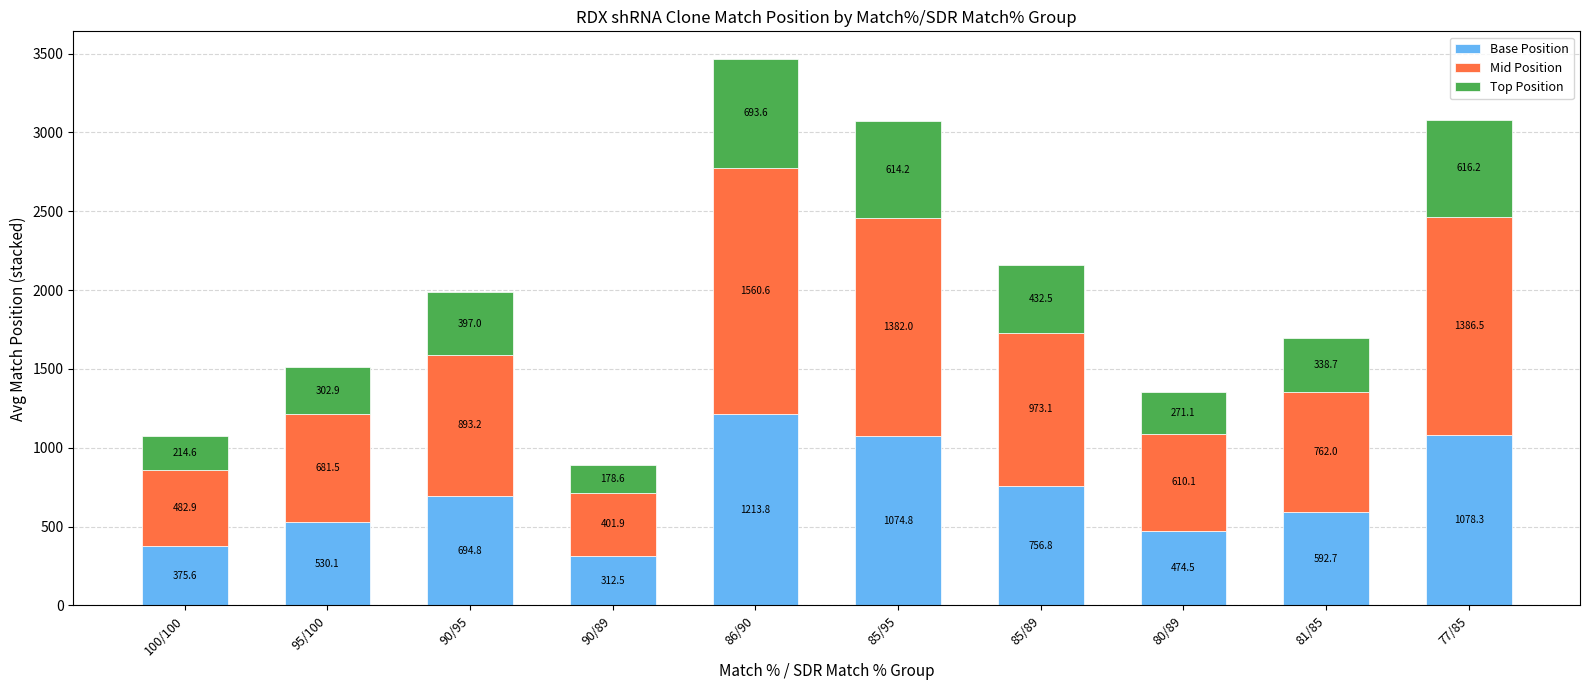

At which category is the sum across all series the highest?

86/90